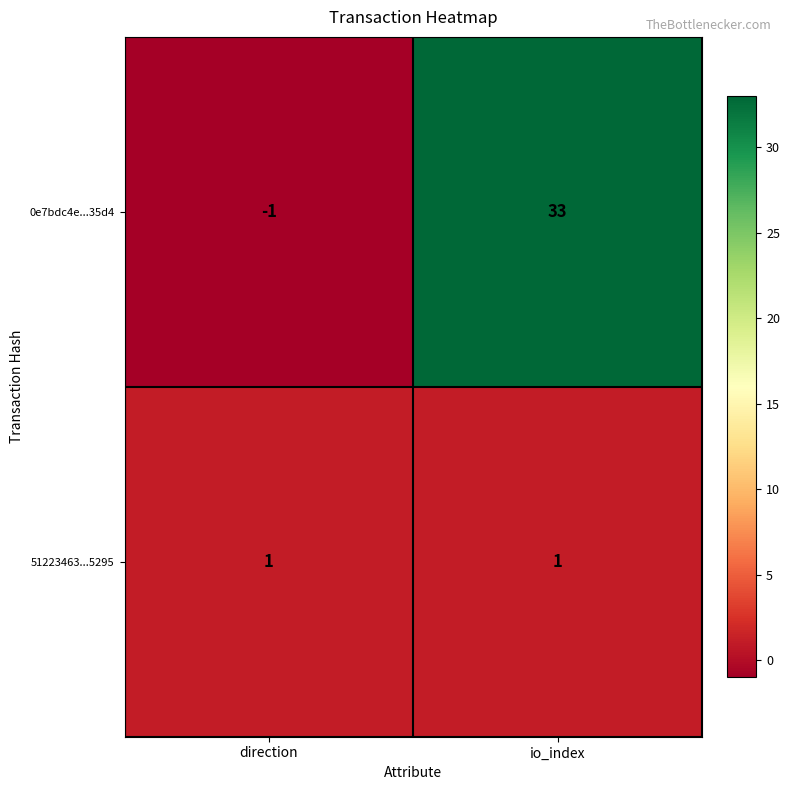

At direction, list the series in order from largest to smallest.

51223463...5295, 0e7bdc4e...35d4